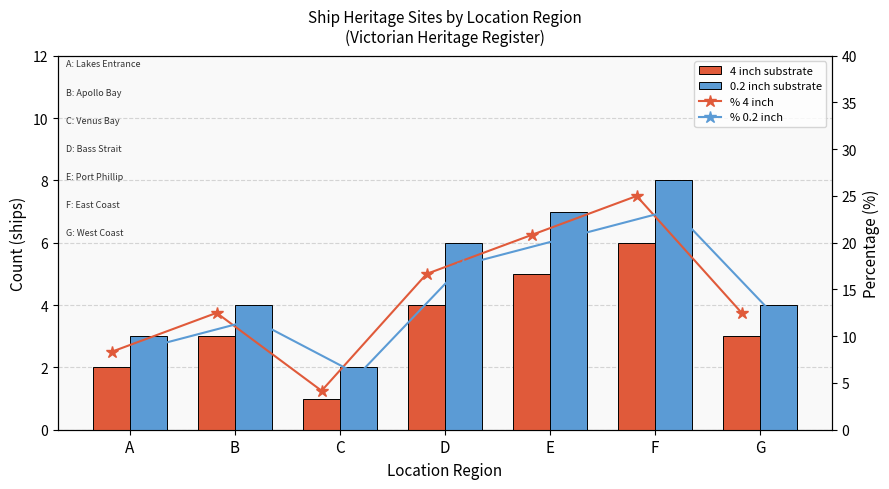

What is the total value across all series at F?

62.5